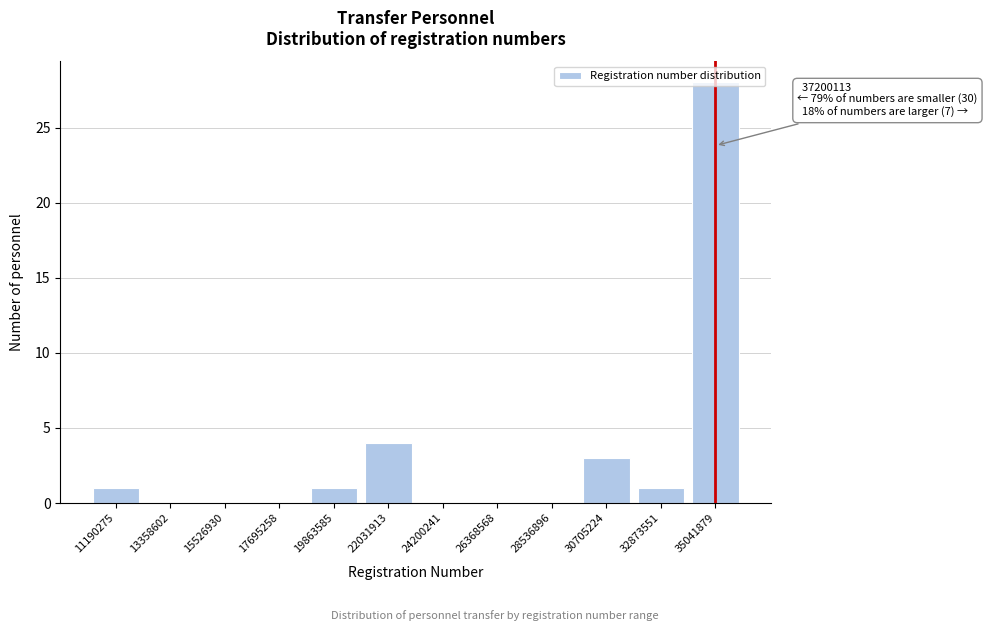

The value at 32873551 is 1. True or false?

True